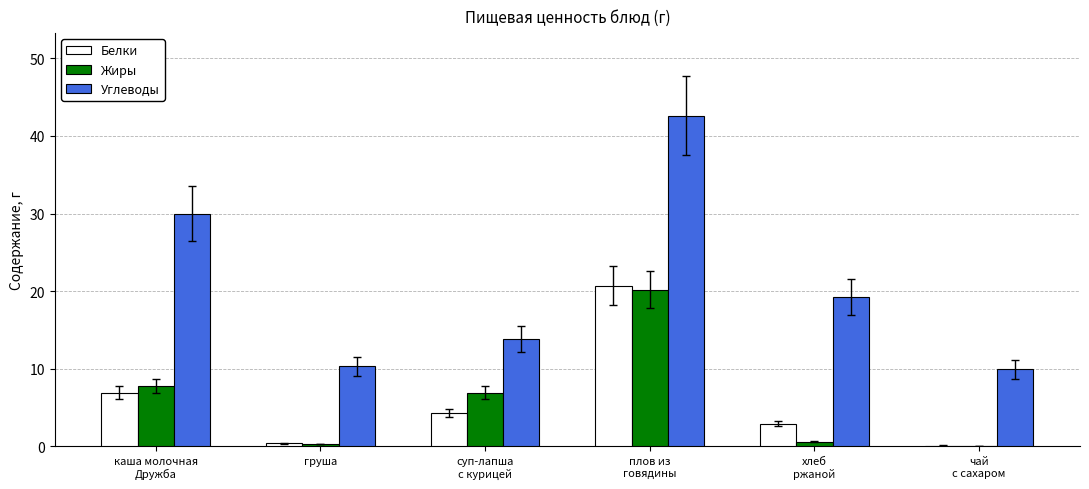

How many categories are shown in the chart?

6